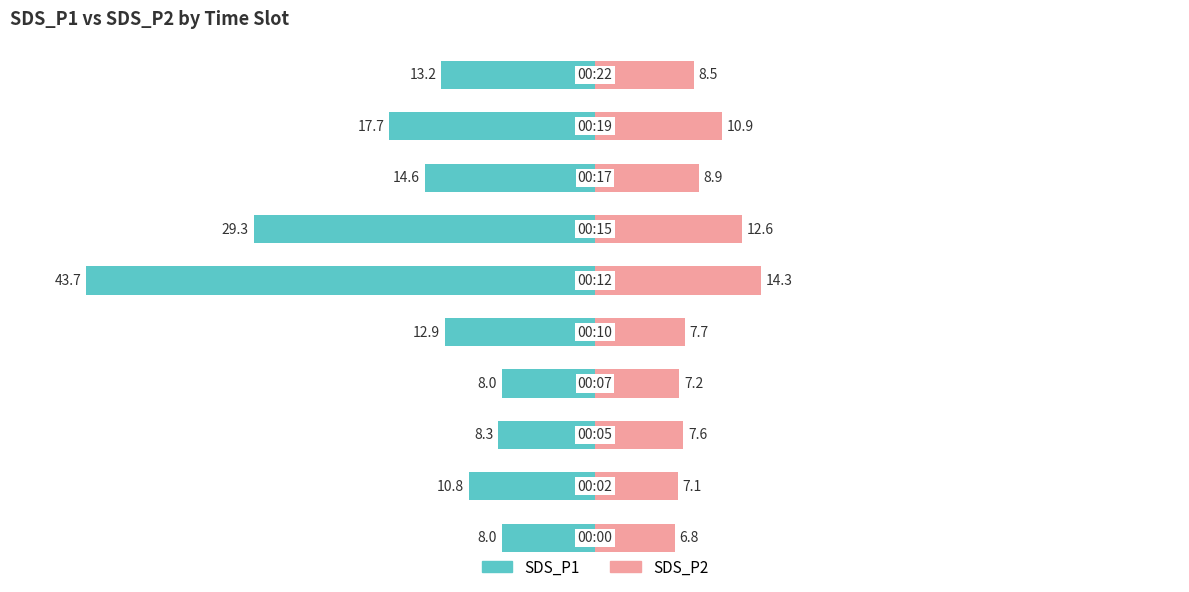

Between 0 and 7, which series saw the biggest shift?

SDS_P1